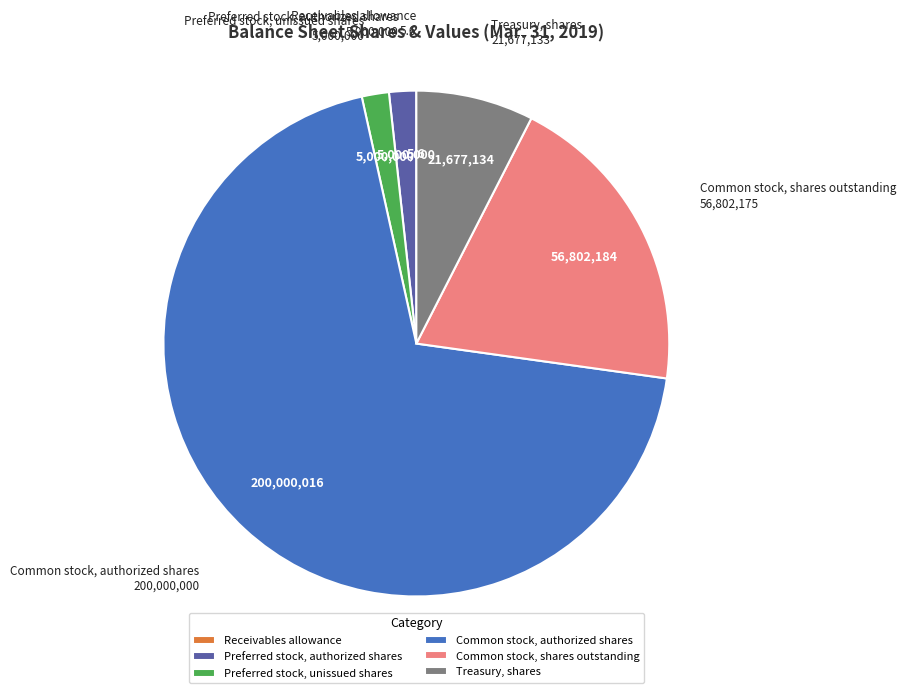

Which category accounts for the majority?

Common stock, authorized shares